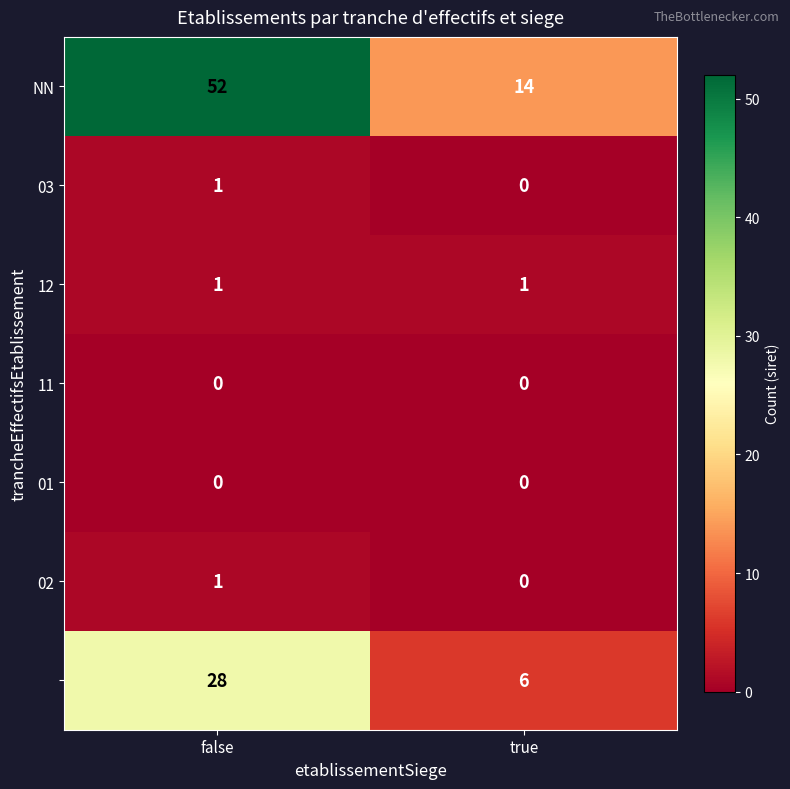

What is the total value across all series at false?

83